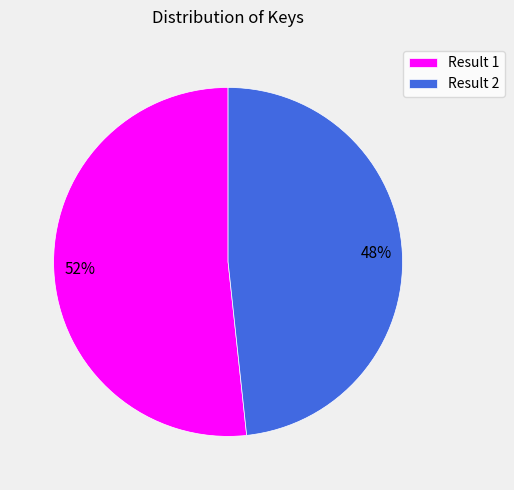

To the nearest percent, what is the average slice percentage?

50%